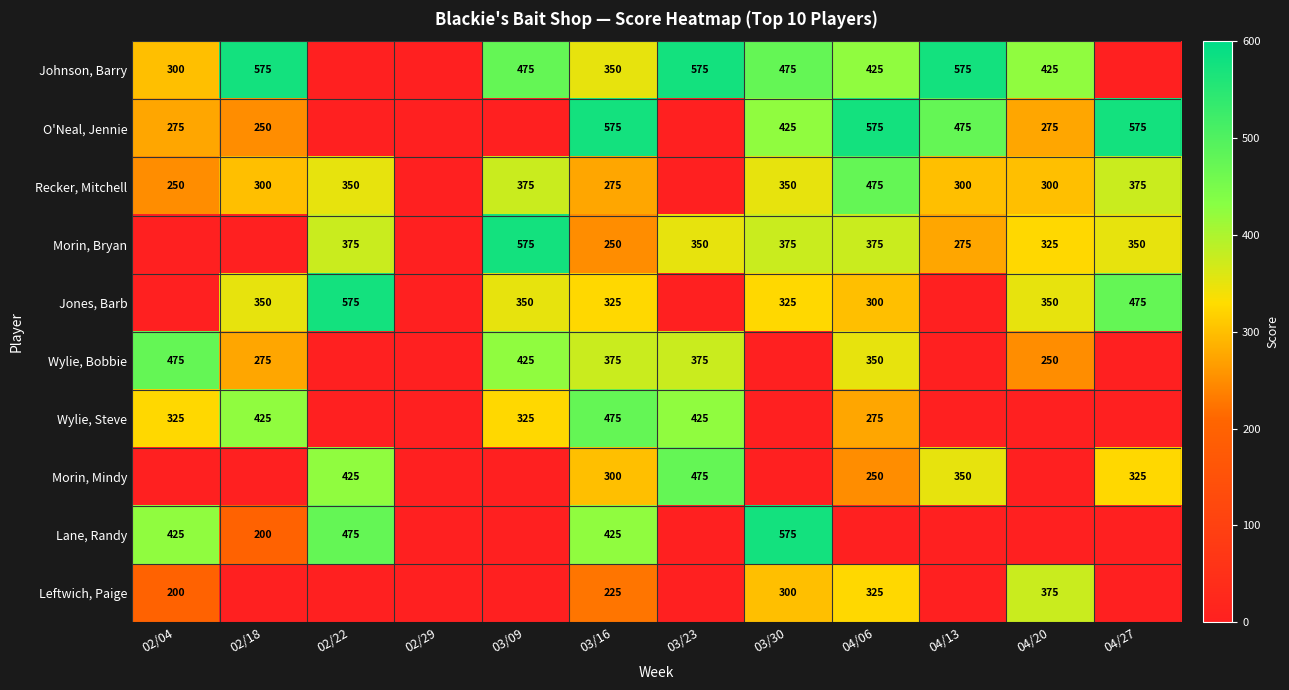

Which has a higher value, 03/30 or 03/09?

03/30